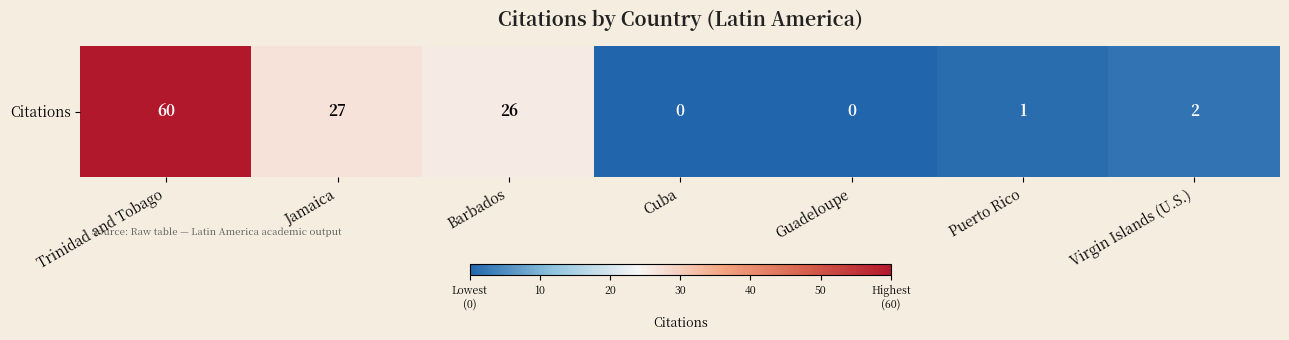

Count the number of values greater than 2.

3